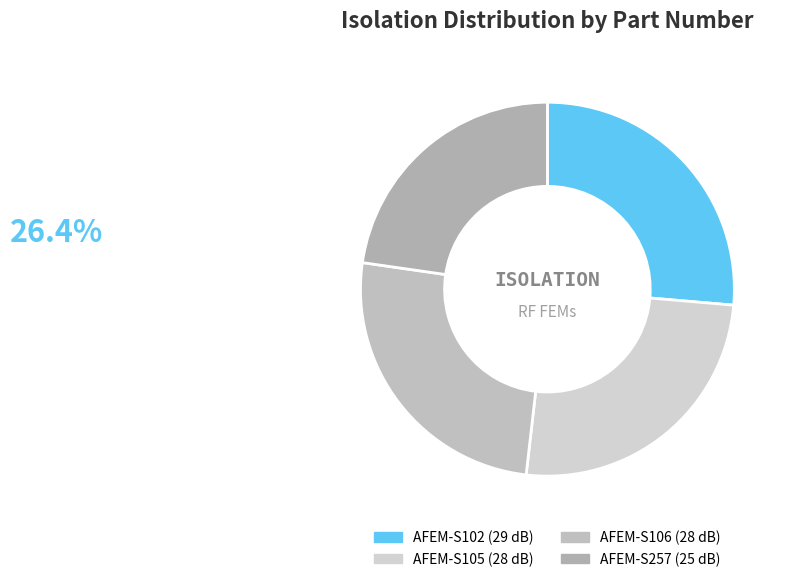

Rank the categories by value from lowest to highest.

AFEM-S257, AFEM-S105, AFEM-S106, AFEM-S102